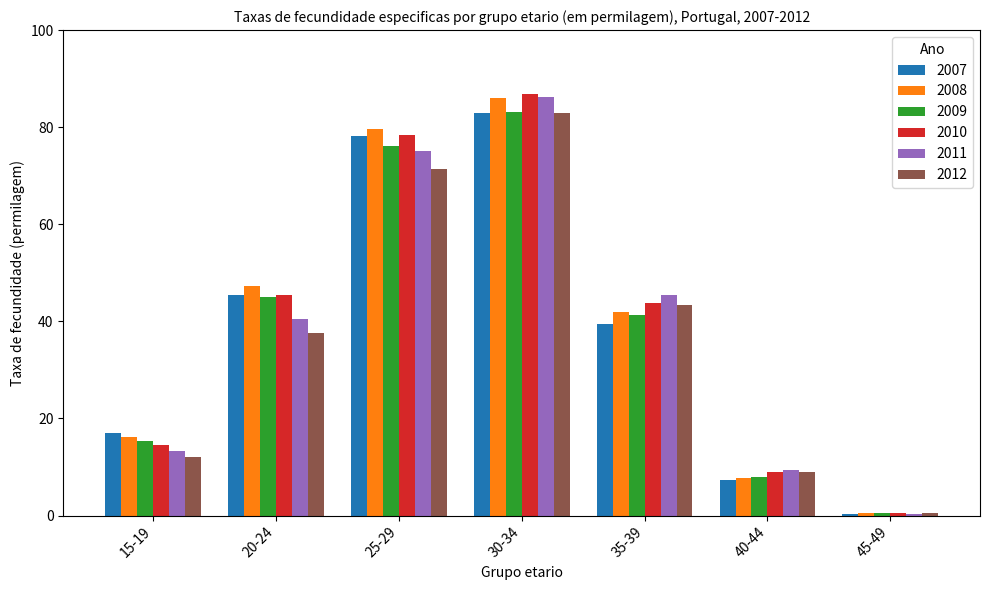

Which series changed the most between 30-34 and 35-39?

2008